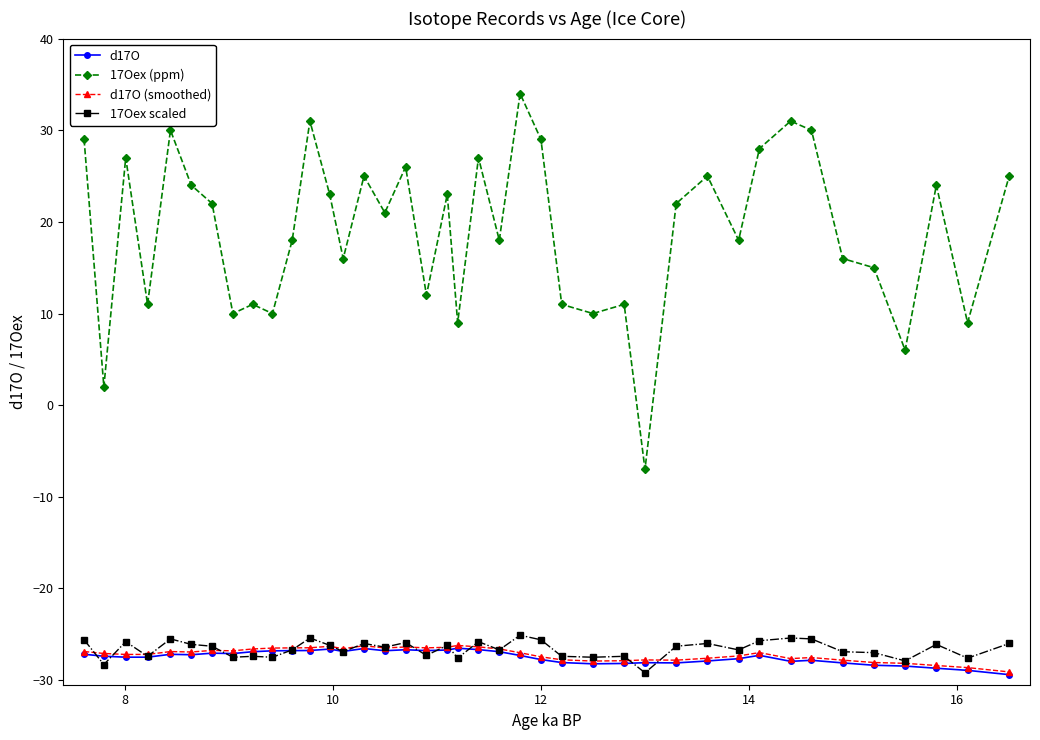

How many data points does each series have?

40